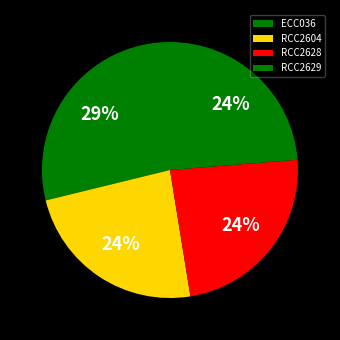

Is the sum of RCC2629 and RCC2604 greater than half?

No